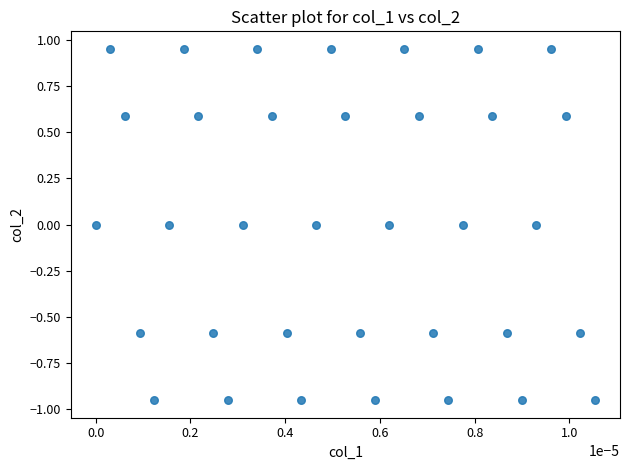

What is the range of Y values (max minus min)?

1.9